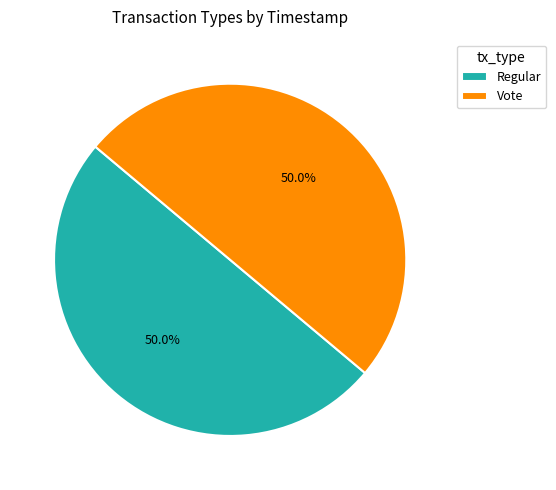

Combined, what portion of the pie is Regular and Vote?

100.0%